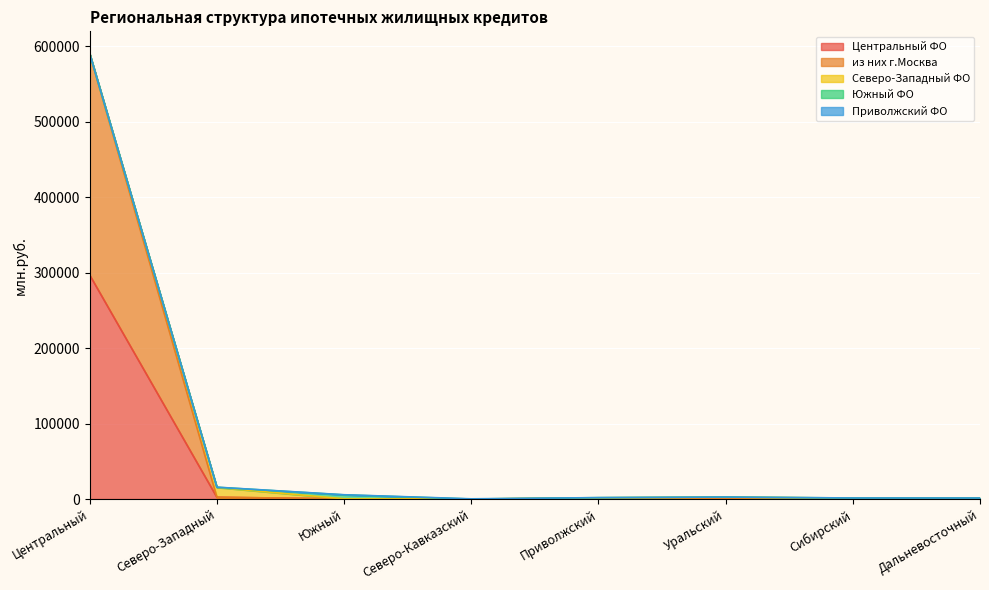

Where do Приволжский ФО and Южный ФО first cross each other?

Южный and Северо-Кавказский